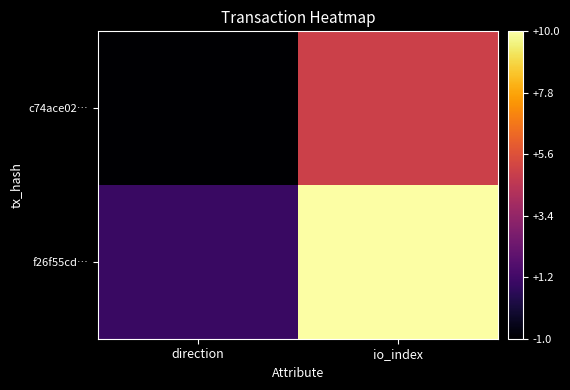

Which category has the lowest value across all series?

direction